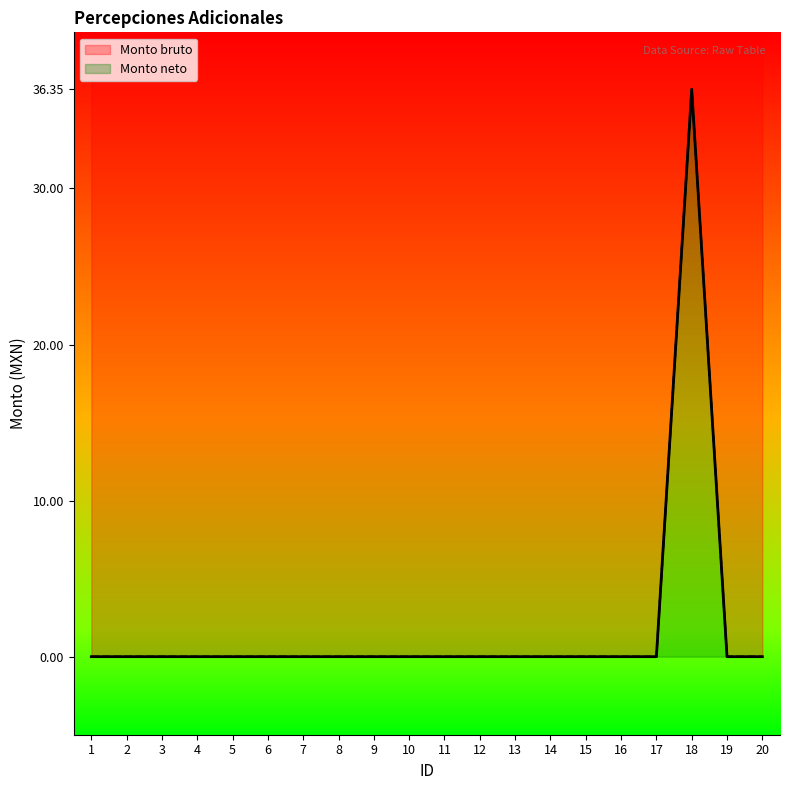

The value of Monto neto at 19 is 19.1. True or false?

False